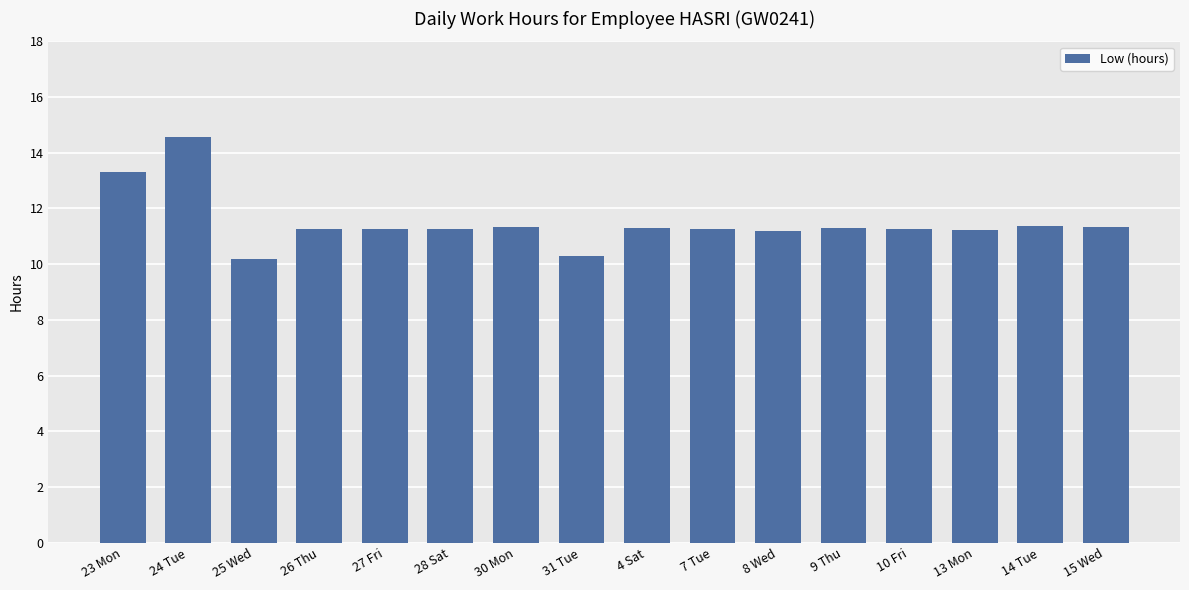

What is the smallest value displayed?

10.2